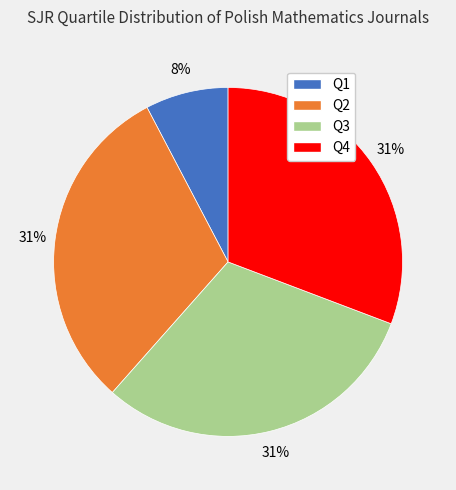

Is there a majority slice in this chart?

No